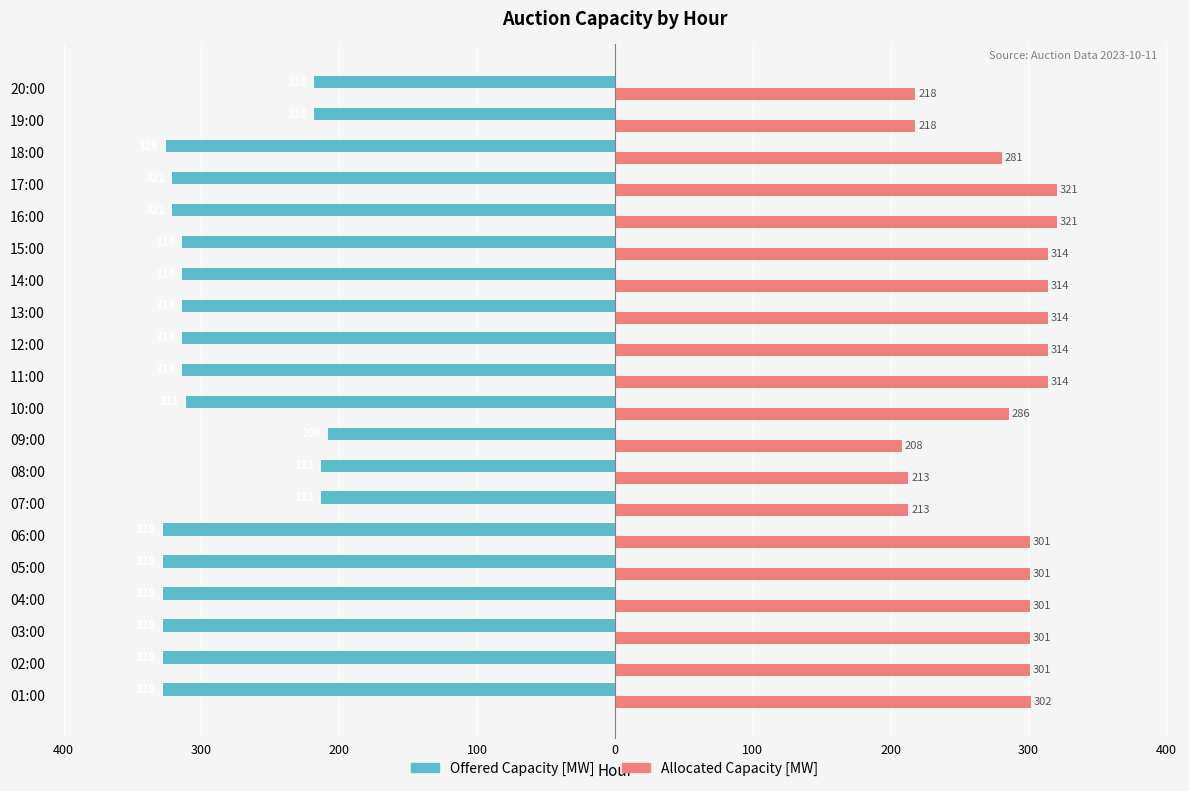

What are all the series names shown in the legend?

Offered Capacity [MW], Allocated Capacity [MW]